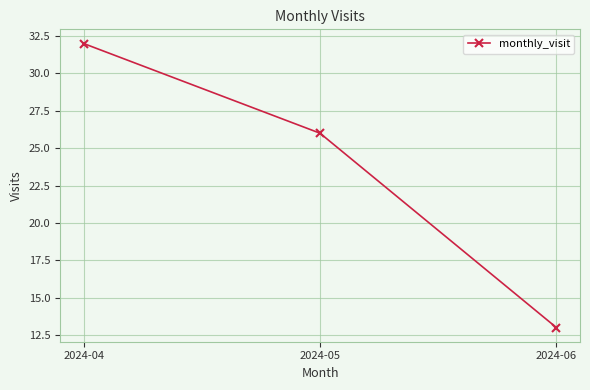

What is the value of the 1st point from the left?

32